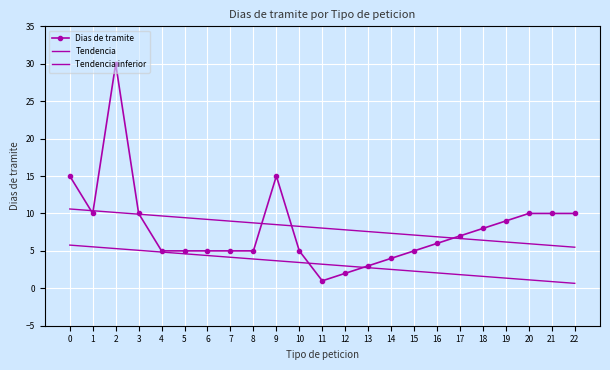

The value of Tendencia at 4 is 9.7. True or false?

True